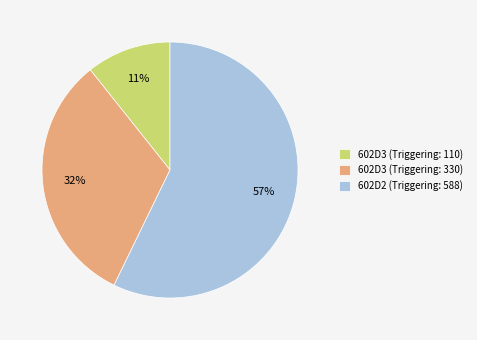

Is the sum of 602D2 (Triggering: 588) and 602D3 (Triggering: 330) greater than half?

Yes